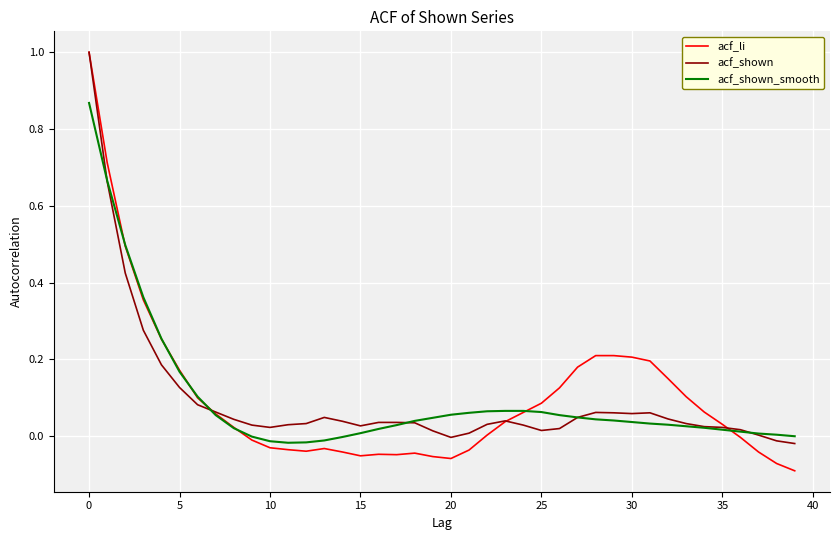

True or false: acf_li and acf_shown intersect in this chart.

True